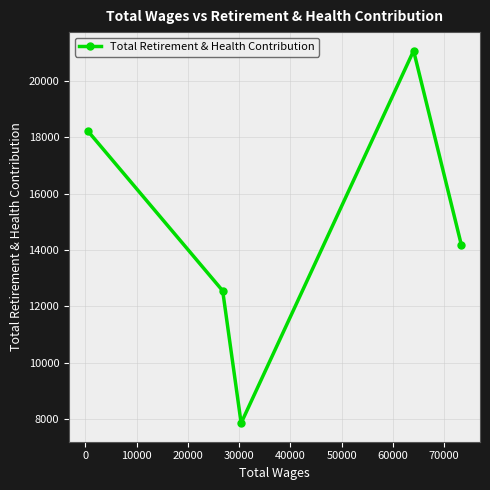

What is the average value?

14777